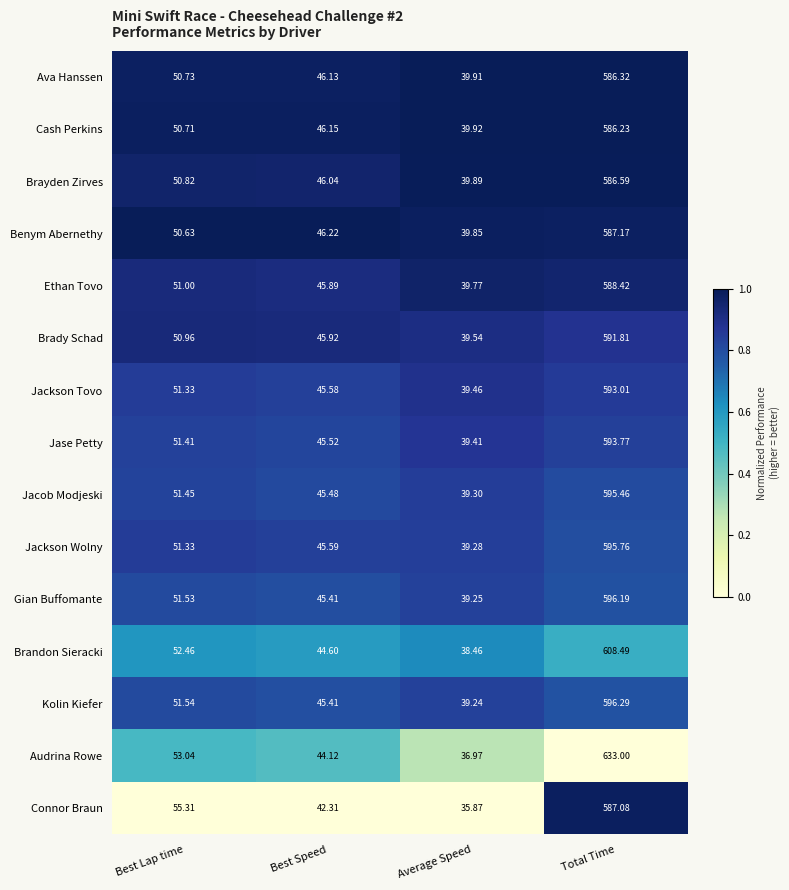

Rank the series at Total Time from lowest to highest value.

Cash Perkins, Ava Hanssen, Brayden Zirves, Connor Braun, Benym Abernethy, Ethan Tovo, Brady Schad, Jackson Tovo, Jase Petty, Jacob Modjeski, Jackson Wolny, Gian Buffomante, Kolin Kiefer, Brandon Sieracki, Audrina Rowe